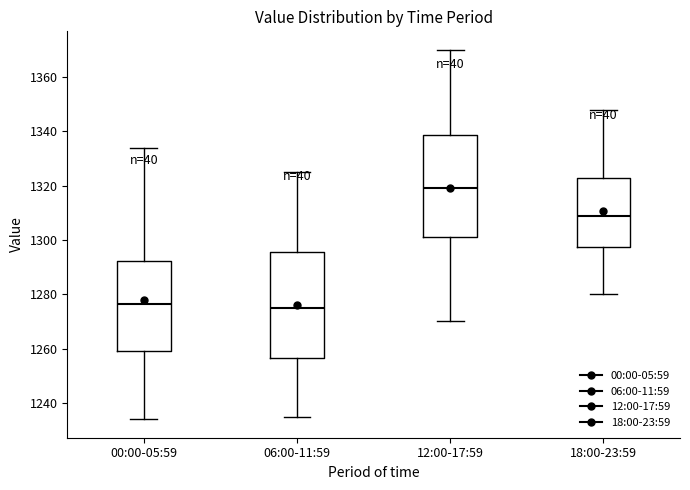

Which box's median line is the highest?

12:00-17:59